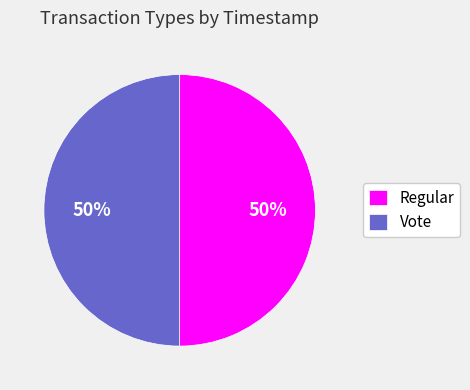

Is it true that Regular is 42% of the pie?

False